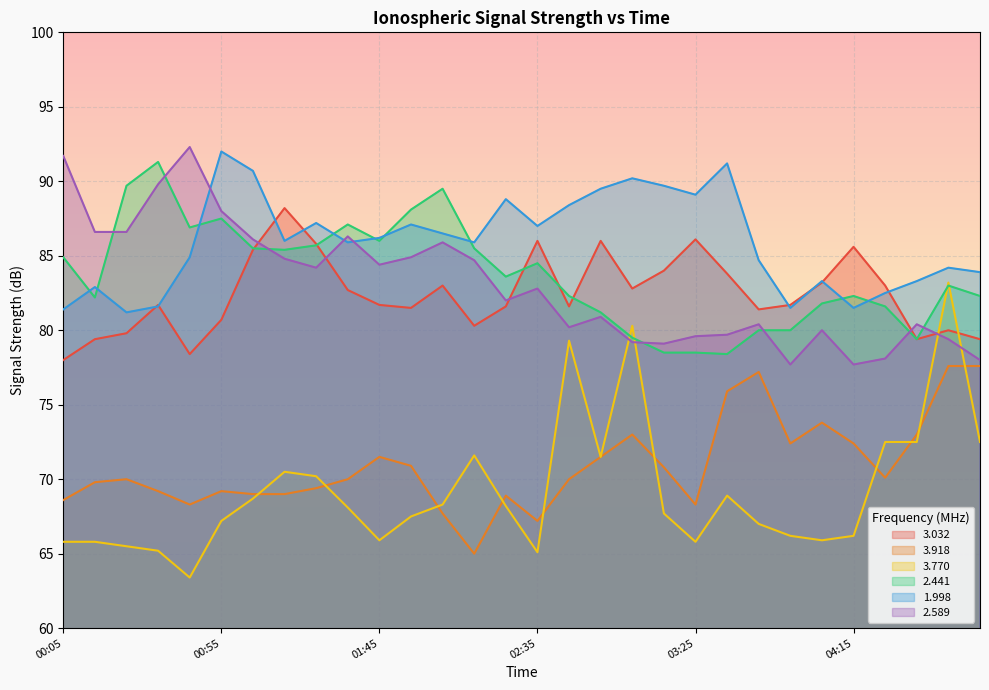

What is the greatest value displayed?

92.3